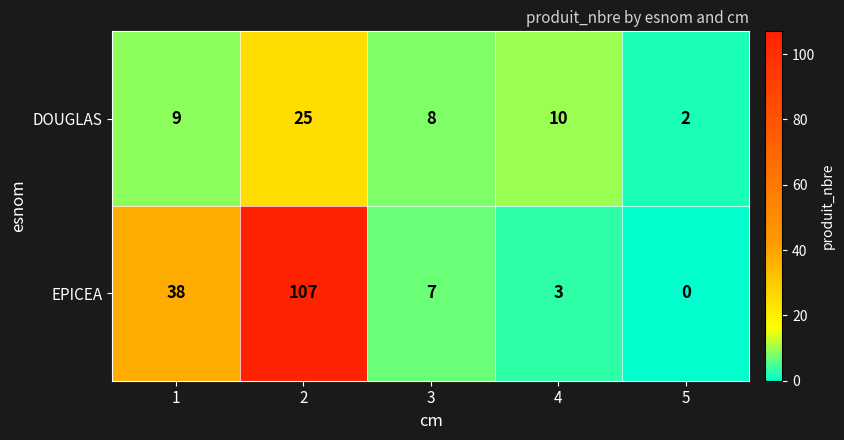

How many data points in EPICEA are less than 7?

2